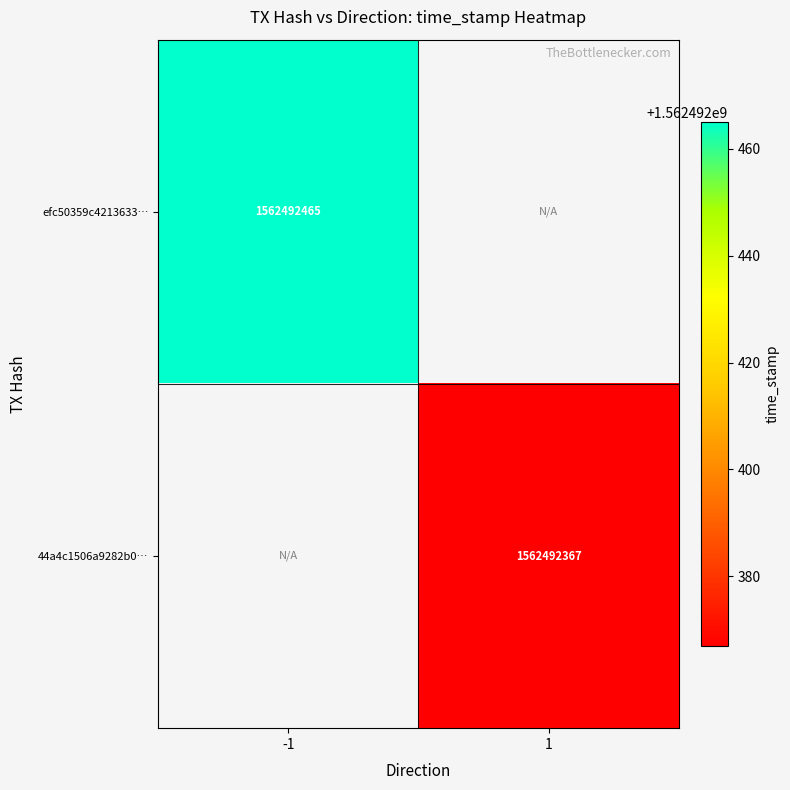

Is the value of 44a4c1506a9282b0f50e04e361c794f4a23bb06 at -1 greater than the value of efc50359c4213633b9d913bda61673293bcfb3f at 1?

No